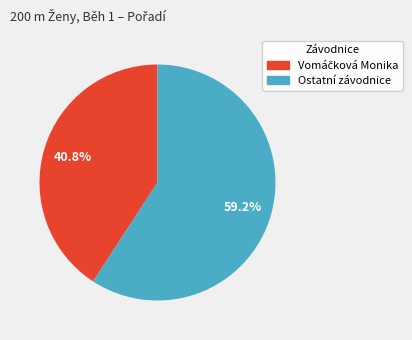

Is there any slice that represents more than half of the pie?

Yes